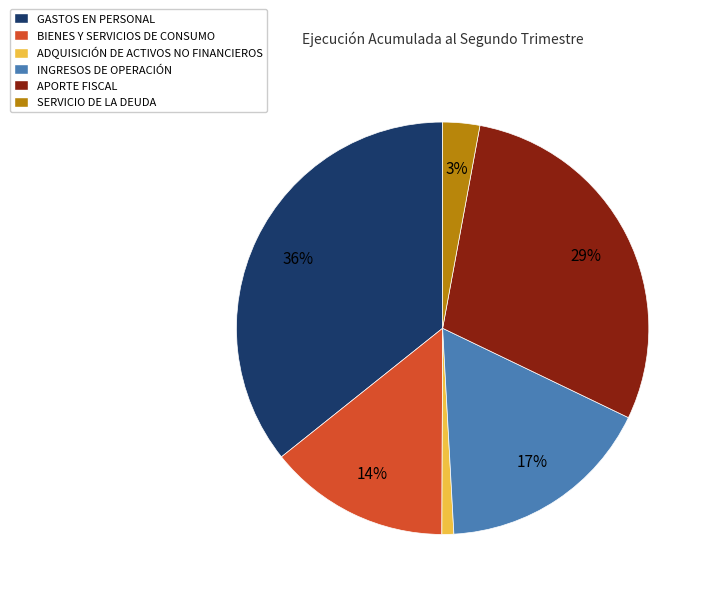

How many segments does this pie chart have?

6